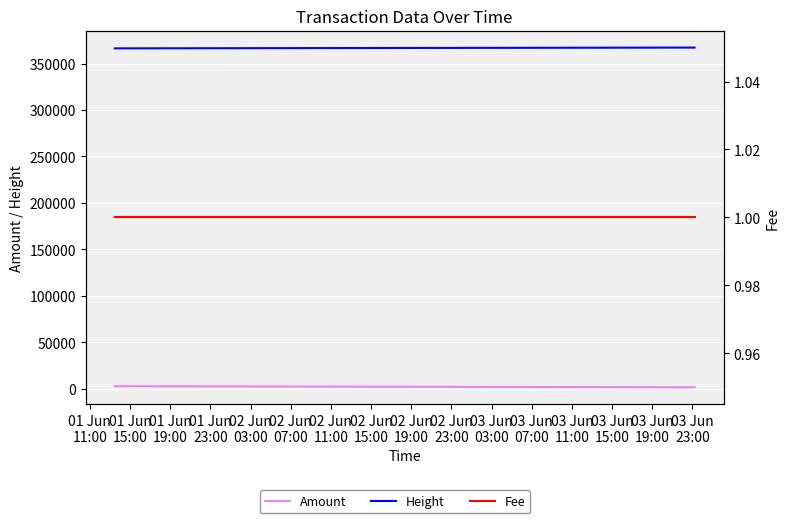

How many values in the Height series are below 367162?

2